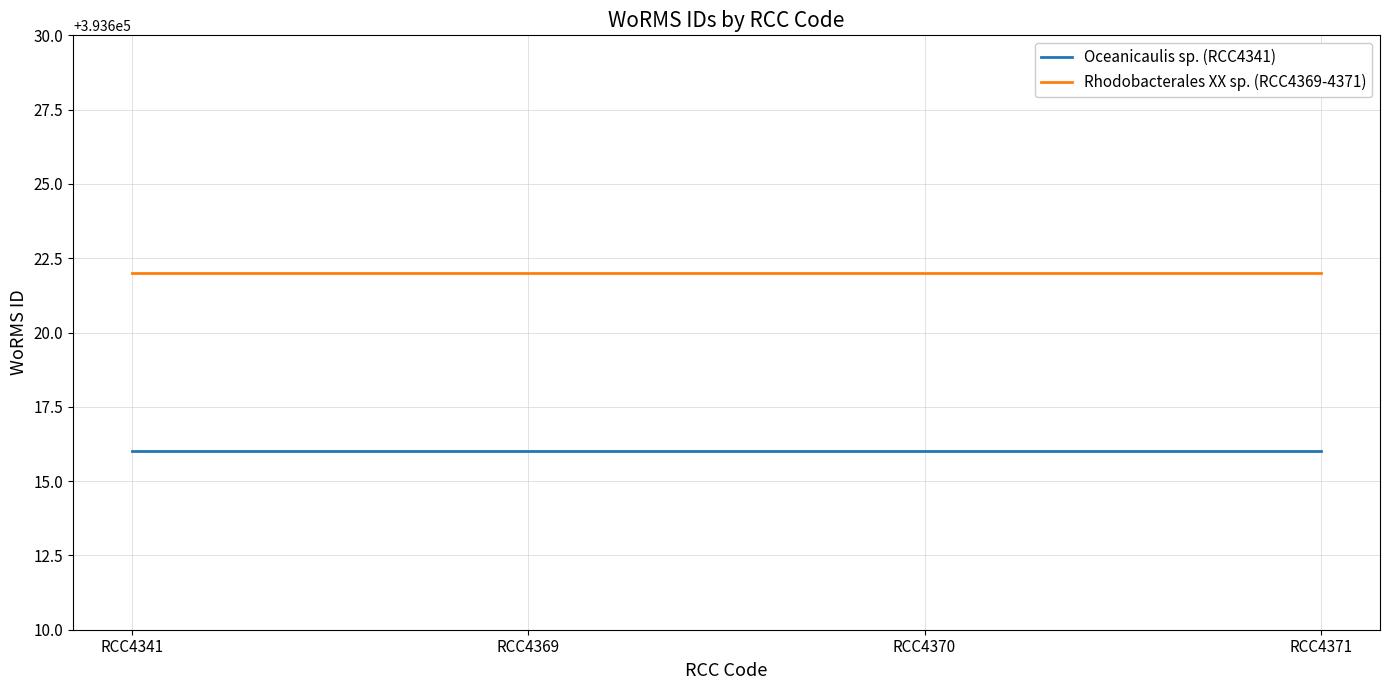

Reading right to left, extract all data points from this chart.

Oceanicaulis sp. (RCC4341): RCC4371=393616	RCC4370=393616	RCC4369=393616	RCC4341=393616
Rhodobacterales XX sp. (RCC4369-4371): RCC4371=393622	RCC4370=393622	RCC4369=393622	RCC4341=393622